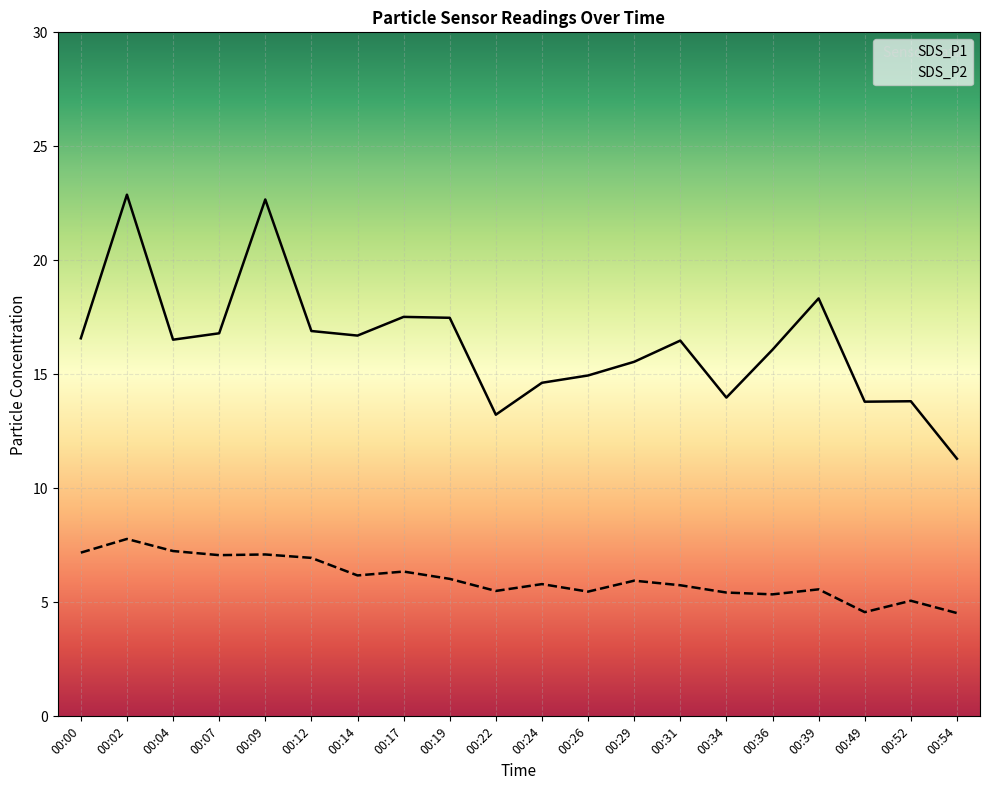

Which series has the largest range (max minus min)?

SDS_P1